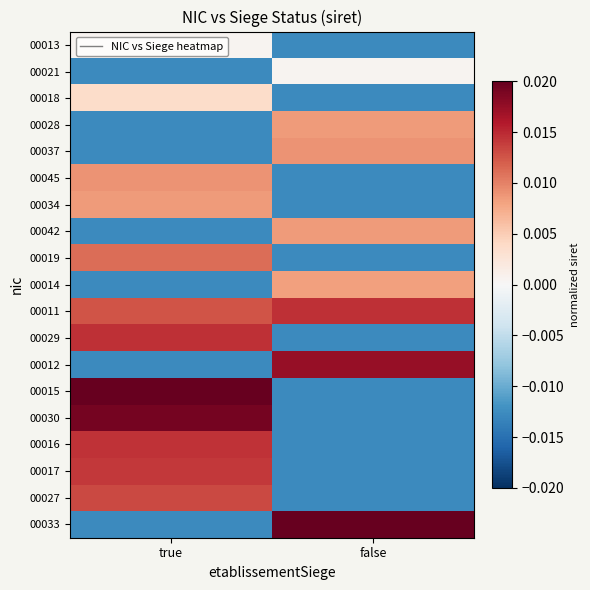

Rank the series by their maximum value, from highest to lowest.

00015, 00033, 00030, 00012, 00029, 00011, 00016, 00017, 00027, 00019, 00045, 00037, 00028, 00042, 00034, 00014, 00018, 00021, 00013